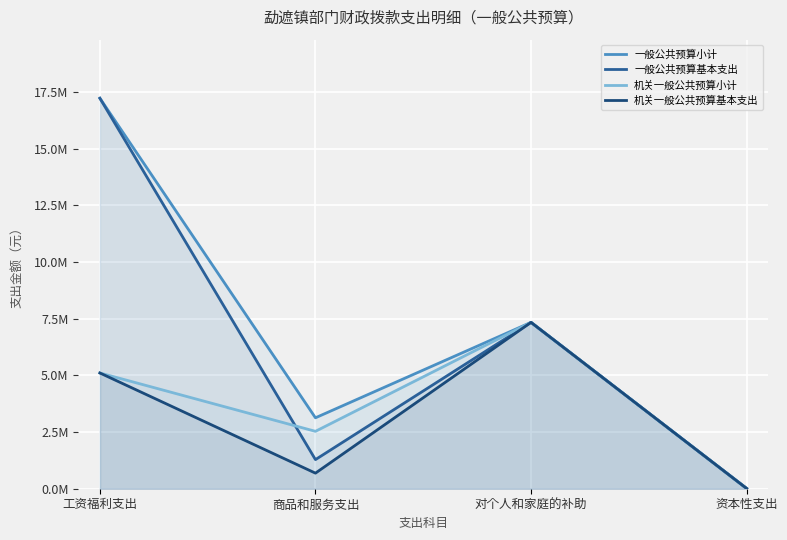

What are all the series names shown in the legend?

一般公共预算小计, 一般公共预算基本支出, 机关一般公共预算小计, 机关一般公共预算基本支出